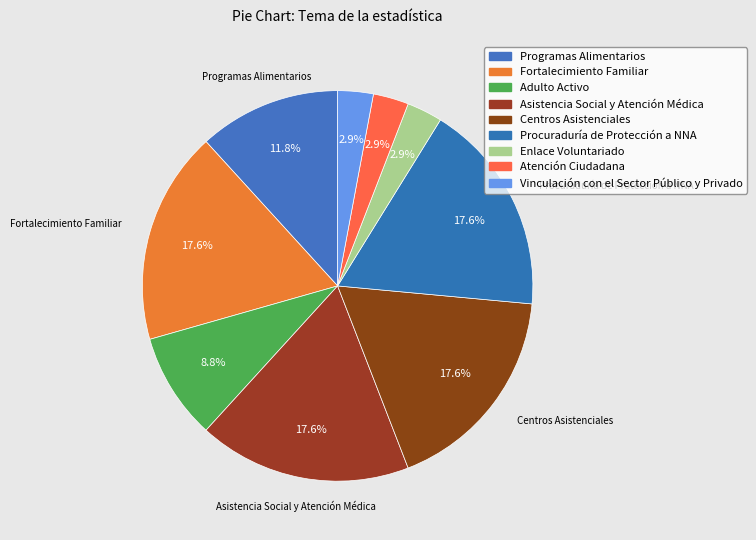

The Programas Alimentarios slice represents 12% of the pie. True or false?

True